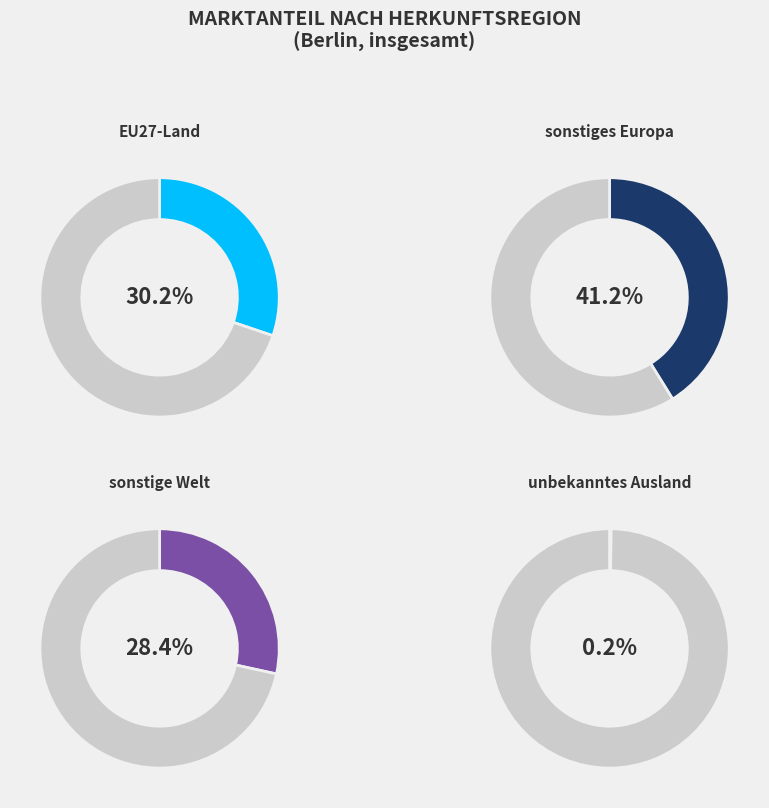

True or false: sonstige Welt accounts for 28% of the total.

True